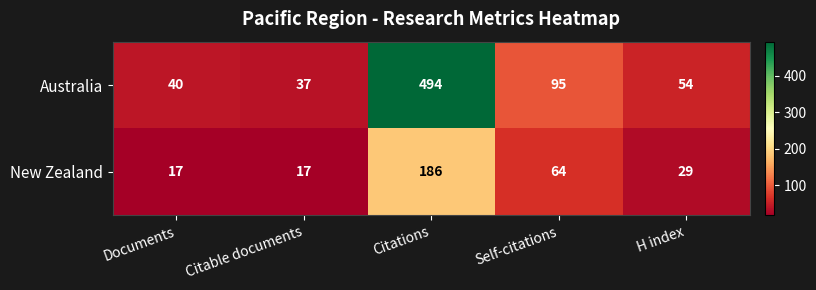

What is the total value across all series at Documents?

57